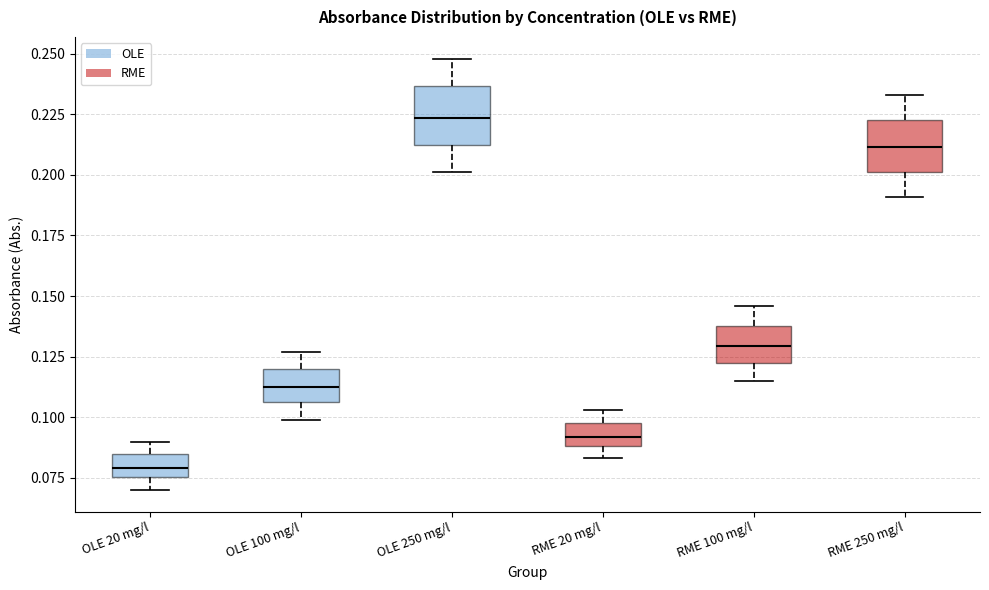

Where is the lower edge of the box for RME 250 mg/l on the y-axis? The values are not printed on the chart, so give them approximately, as read against the axis.

0.200